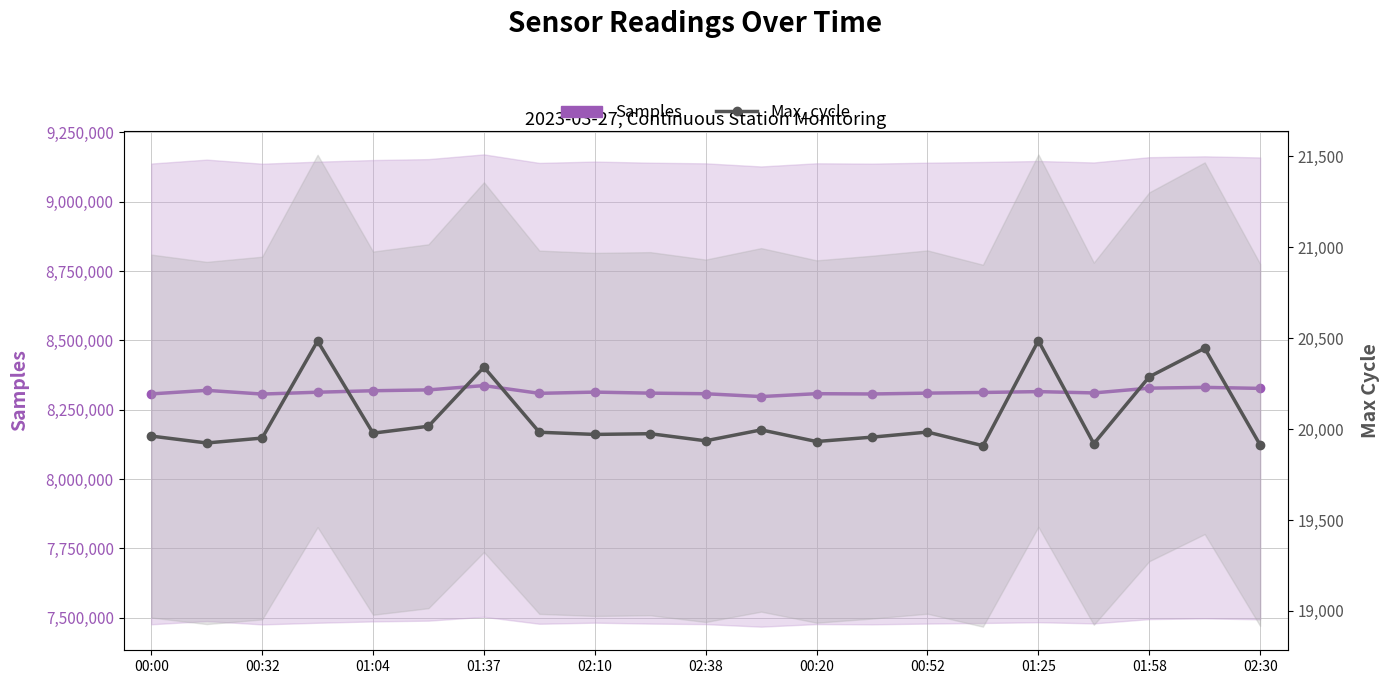

How many values in the Max_cycle series exceed 19975?

10